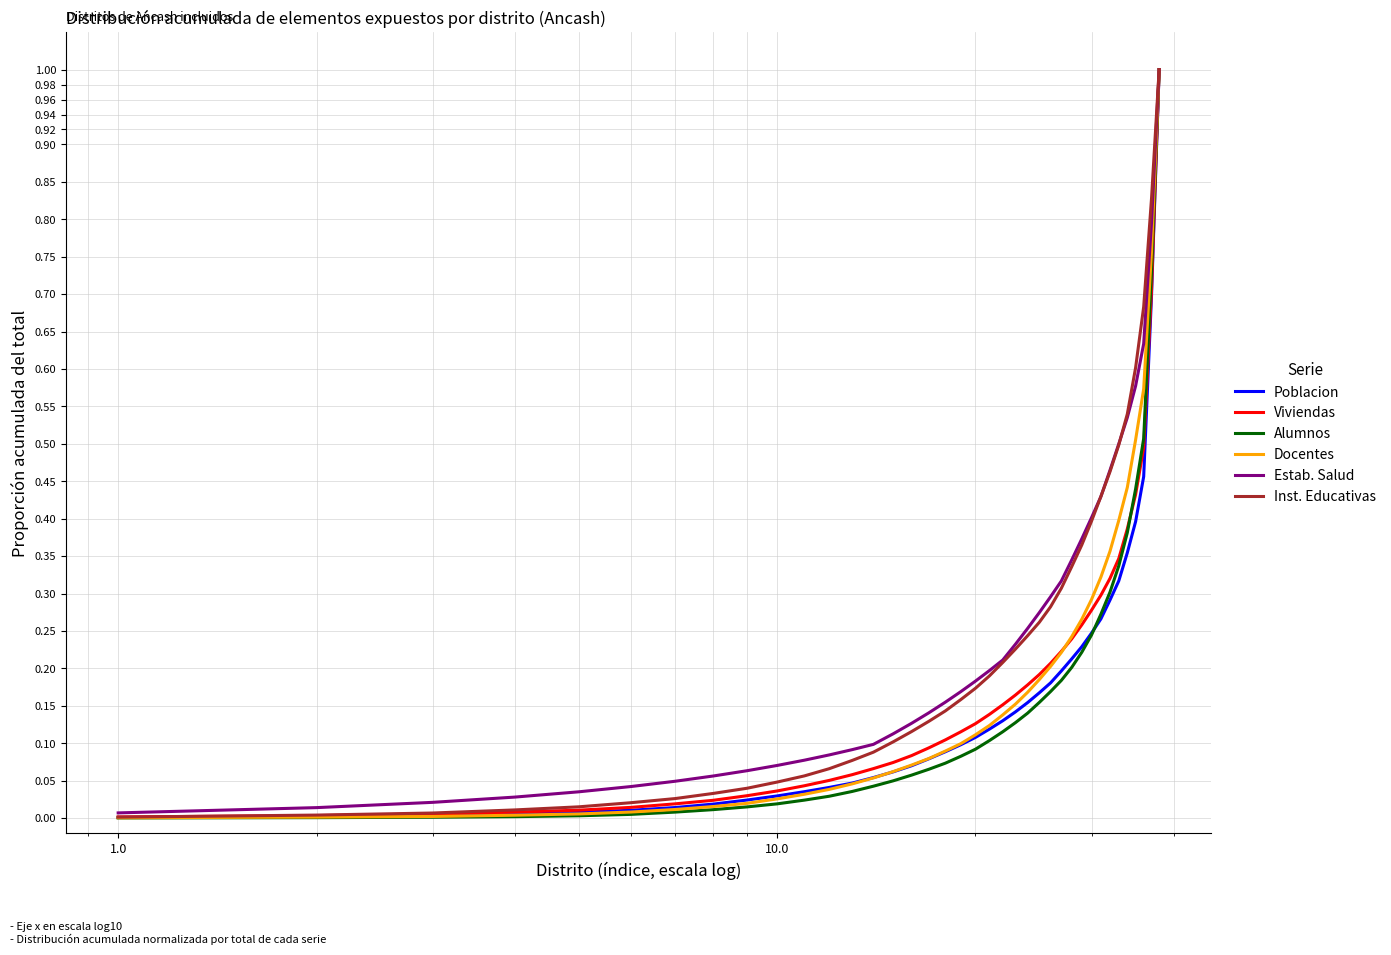

What are all the series names shown in the legend?

Poblacion, Viviendas, Alumnos, Docentes, Estab. Salud, Inst. Educativas